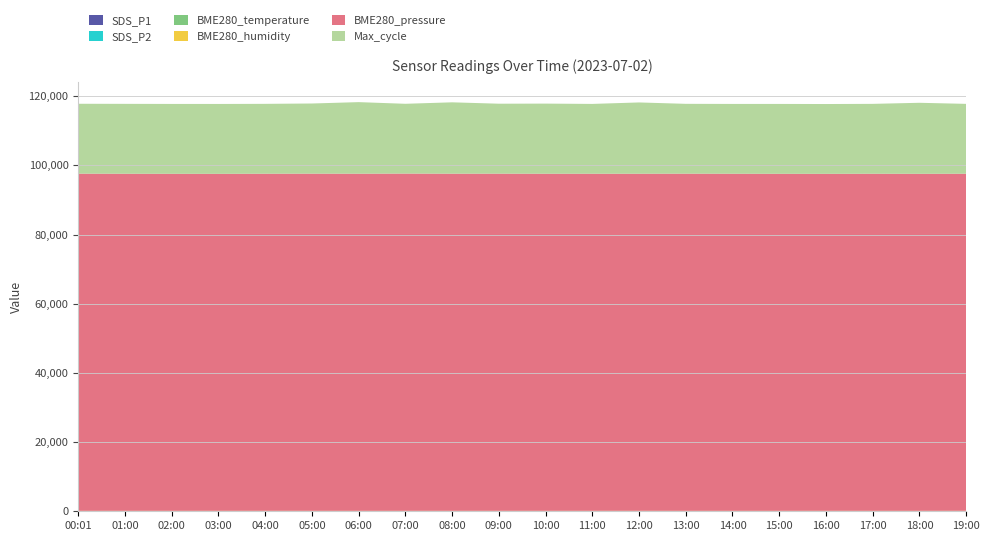

Reading left to right, what are all the values shown in this chart?

SDS_P1: 00:01=5.5	01:00=8.0	02:00=6.8	03:00=8.3	04:00=10.0	05:00=6.2	06:00=5.8	07:00=7.2	08:00=7.0	09:00=6.5	10:00=7.2	11:00=6.8	12:00=8.2	13:00=5.7	14:00=6.1	15:00=6.2	16:00=8.6	17:00=6.2	18:00=7.5	19:00=8.4
SDS_P2: 00:01=4.6	01:00=4.8	02:00=5.0	03:00=5.9	04:00=5.8	05:00=5.0	06:00=3.9	07:00=4.3	08:00=5.0	09:00=5.1	10:00=4.8	11:00=5.2	12:00=5.2	13:00=4.8	14:00=4.6	15:00=5.1	16:00=5.0	17:00=4.8	18:00=4.5	19:00=4.8
BME280_temperature: 00:01=21.1	01:00=20.6	02:00=20.6	03:00=20.5	04:00=20.7	05:00=21.3	06:00=21.3	07:00=21.0	08:00=21.1	09:00=21.1	10:00=21.0	11:00=20.9	12:00=20.7	13:00=21.0	14:00=20.9	15:00=20.7	16:00=20.6	17:00=20.7	18:00=20.5	19:00=20.7
BME280_humidity: 00:01=100.0	01:00=100.0	02:00=100.0	03:00=100.0	04:00=100.0	05:00=100.0	06:00=100.0	07:00=100.0	08:00=100.0	09:00=100.0	10:00=100.0	11:00=100.0	12:00=100.0	13:00=100.0	14:00=100.0	15:00=100.0	16:00=100.0	17:00=100.0	18:00=100.0	19:00=100.0
BME280_pressure: 00:01=97460.2	01:00=97432.8	02:00=97416.6	03:00=97401.7	04:00=97437.9	05:00=97462.4	06:00=97447.8	07:00=97482.6	08:00=97449.7	09:00=97459.2	10:00=97439.3	11:00=97437.2	12:00=97435.7	13:00=97457.9	14:00=97438.2	15:00=97417.9	16:00=97406.1	17:00=97437.3	18:00=97413.5	19:00=97435.5
Max_cycle: 00:01=20198.0	01:00=20200.0	02:00=20193.0	03:00=20200.0	04:00=20192.0	05:00=20273.0	06:00=20684.0	07:00=20169.0	08:00=20623.0	09:00=20217.0	10:00=20264.0	11:00=20177.0	12:00=20601.0	13:00=20182.0	14:00=20173.0	15:00=20193.0	16:00=20174.0	17:00=20193.0	18:00=20526.0	19:00=20193.0